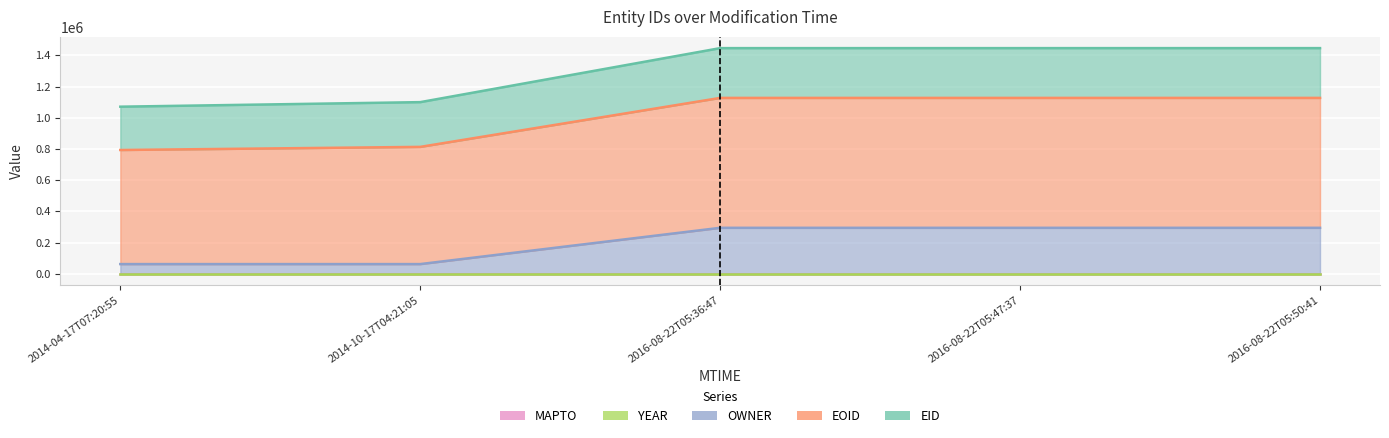

True or false: EOID has a value of 832419 at 2016-08-22T05:50:41.

True